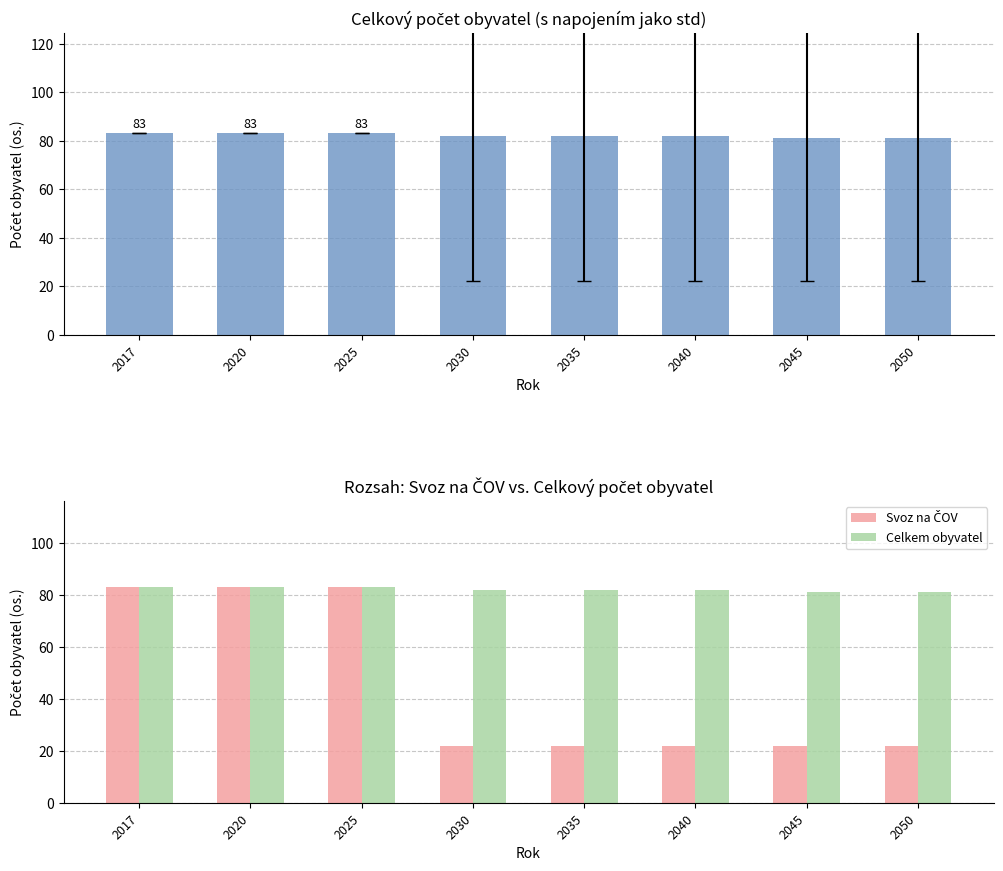

Reading right to left, list all the values displayed in this chart.

Celkový počet obyvatel: 81	81	82	82	82	83	83	83
Svoz na ČOV: 22	22	22	22	22	83	83	83
Celkem obyvatel: 81	81	82	82	82	83	83	83